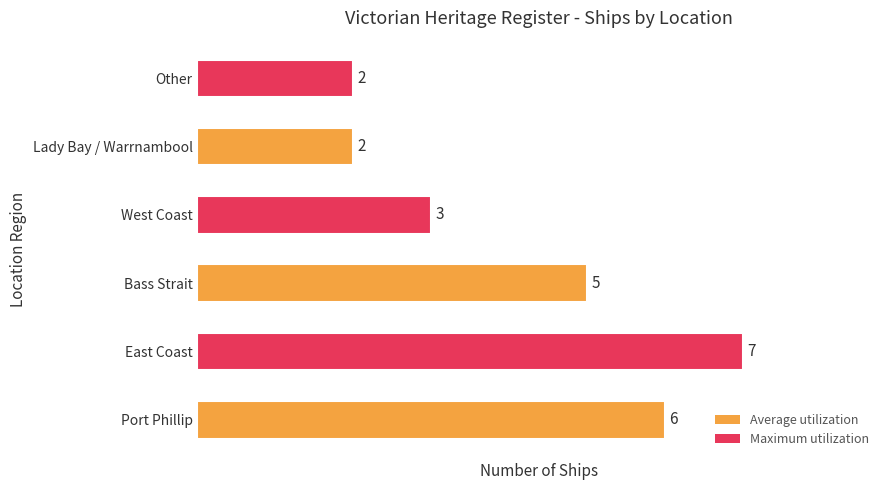

Count the values in the range 2 to 6.

5